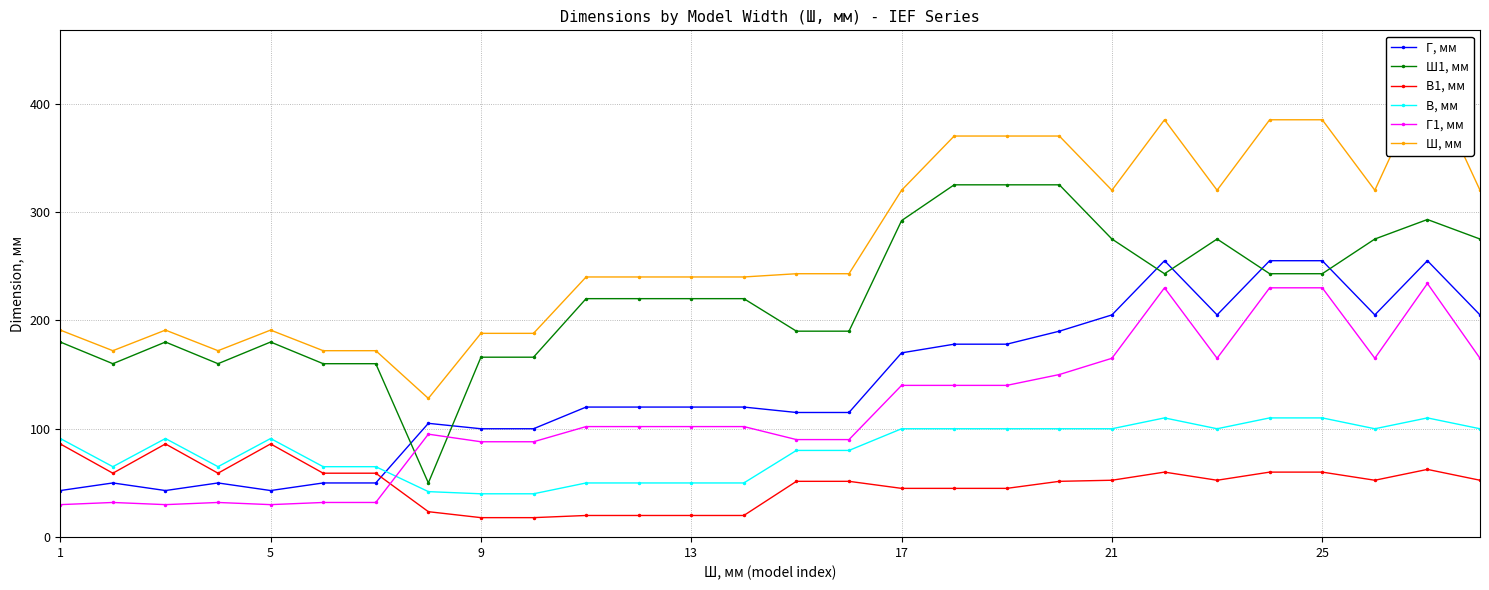

What is the difference between the maximum and second lowest values in the Г1, мм series?

204.0